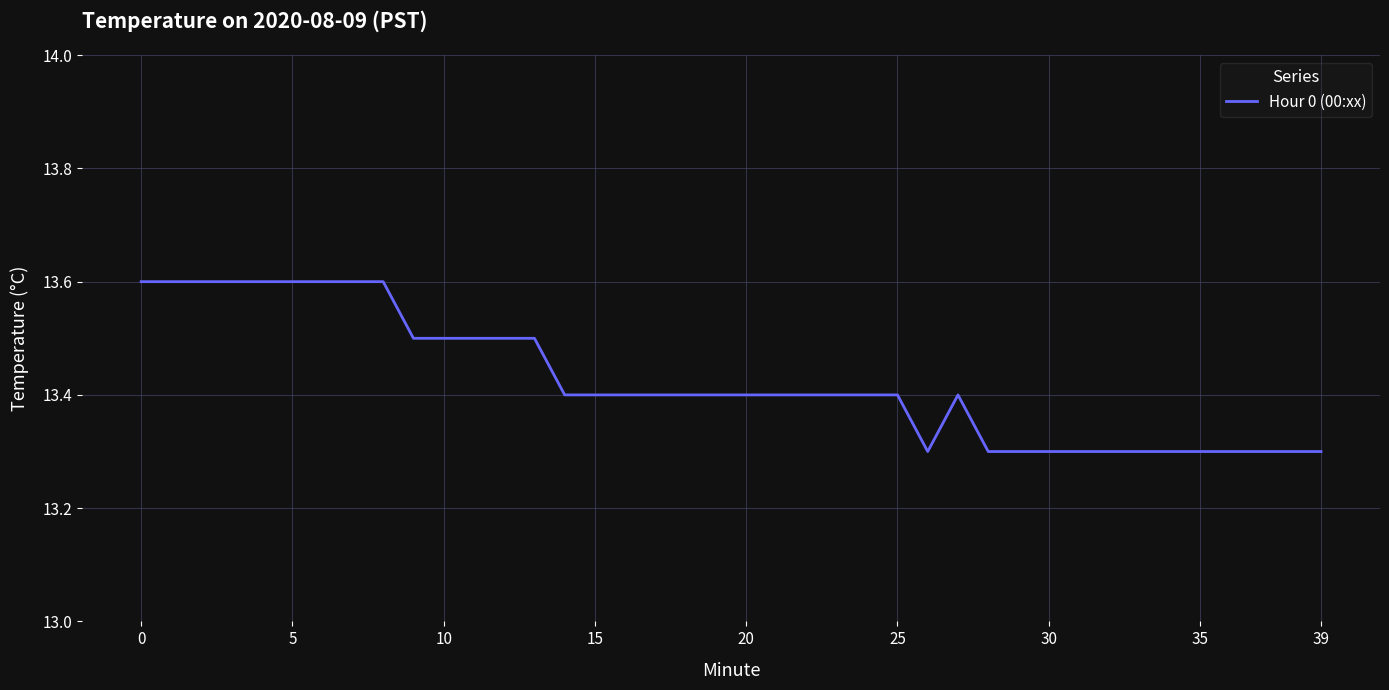

What is the difference between the maximum and minimum values?

0.3